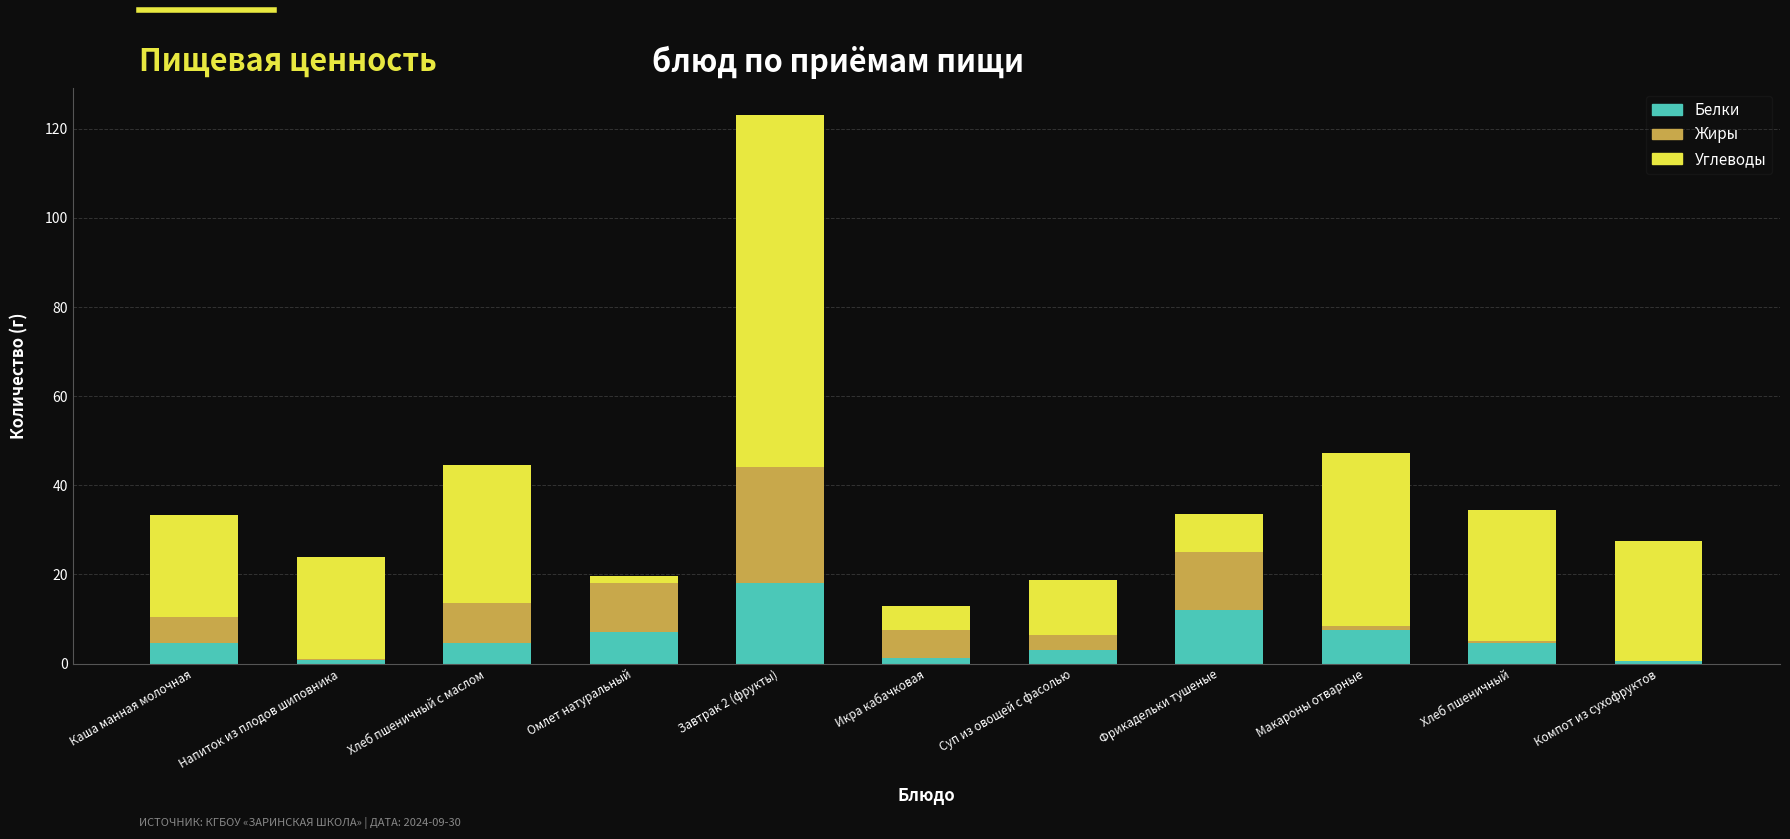

Count the number of data series in this chart.

3